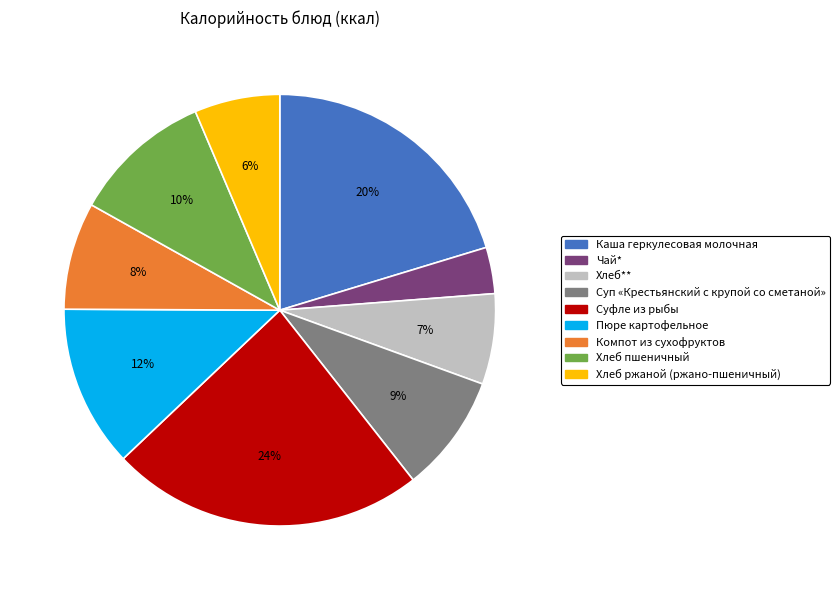

Is Каша геркулесовая молочная the majority of the pie?

No